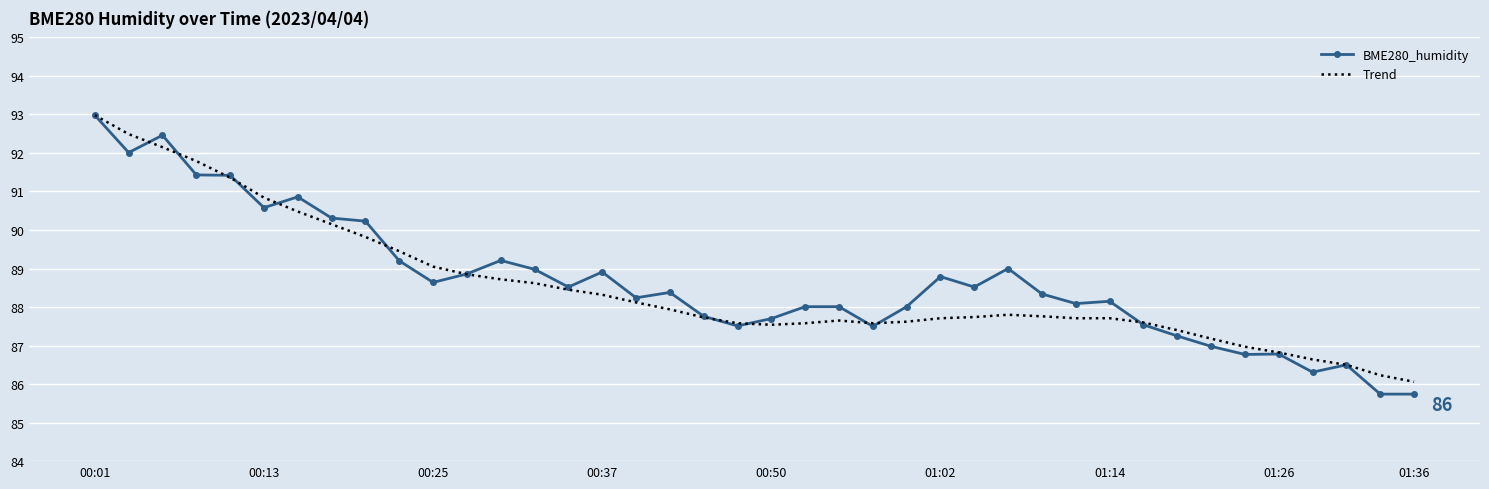

Which series has the widest spread of values?

BME280_humidity